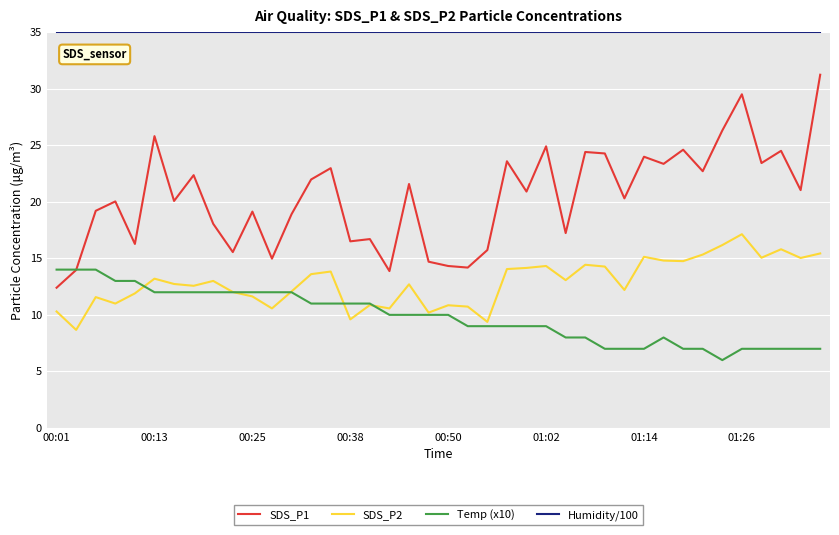

Which series has the largest total across all categories?

Humidity/100